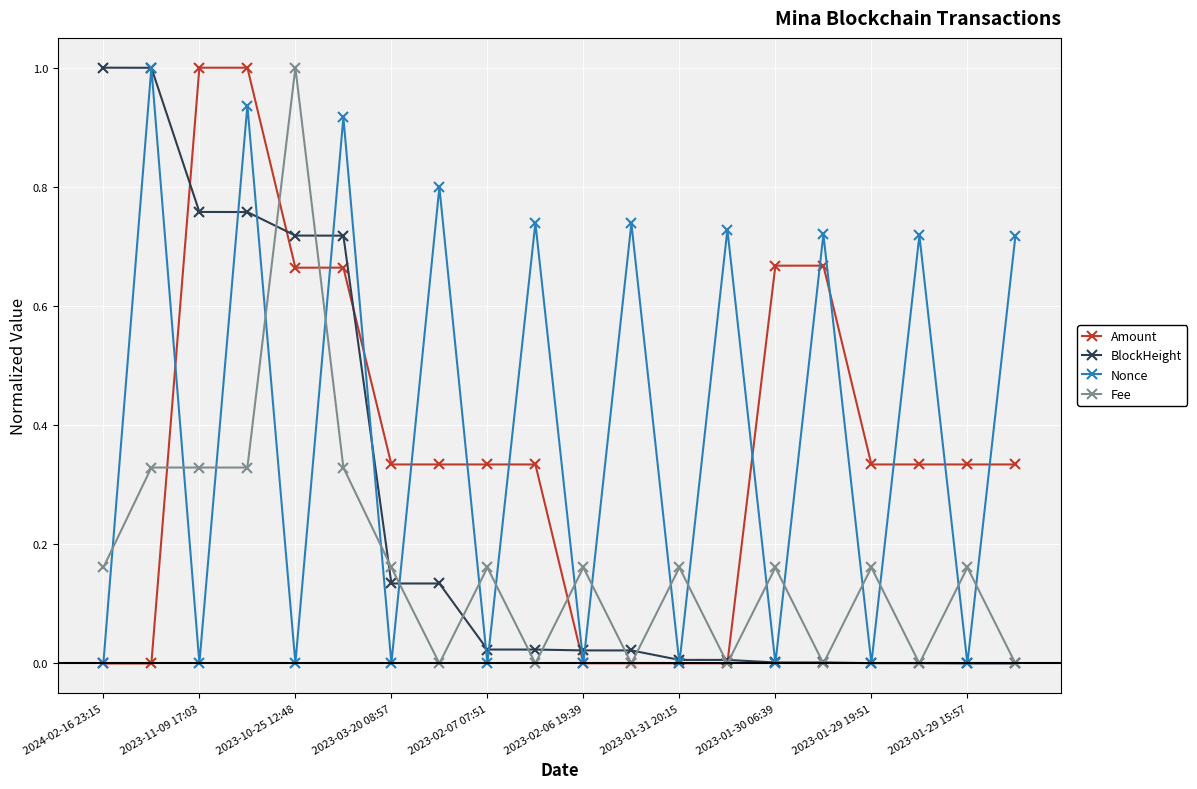

True or false: Nonce has more than 0 interior local peaks.

True